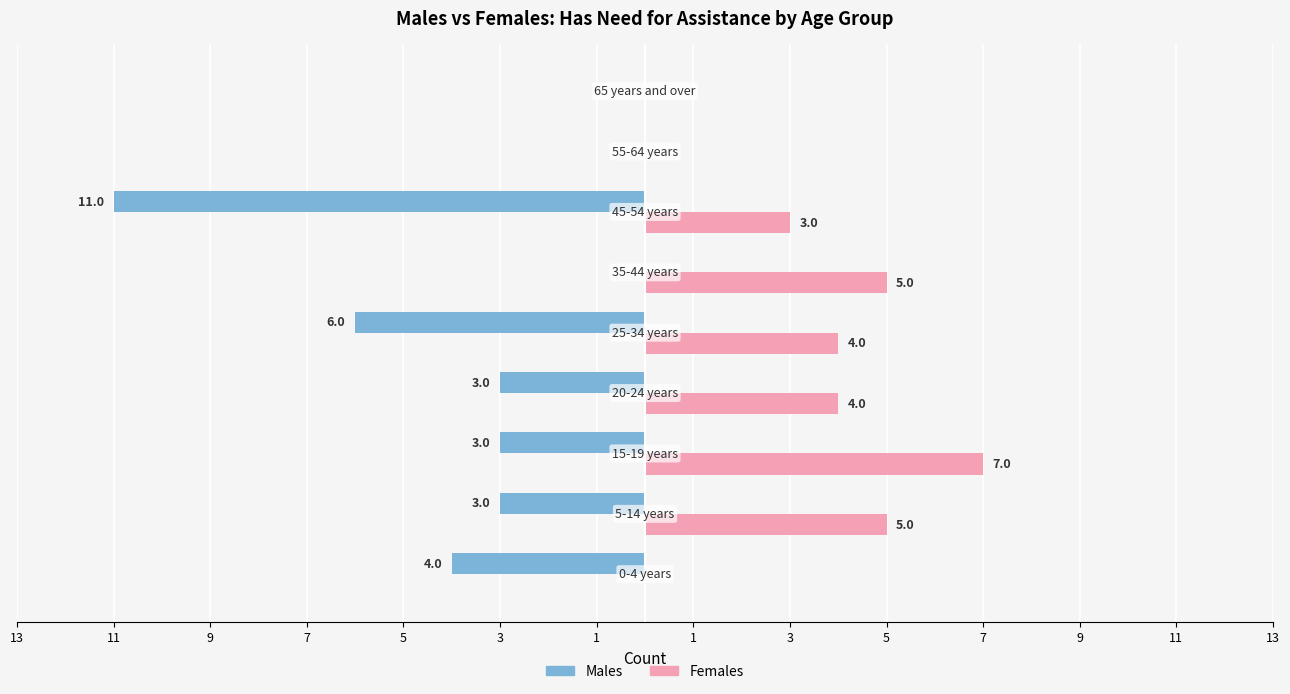

Reading left to right, list all the values displayed in this chart.

Males: -4	-3	-3	-3	-6	0	-11	0	0
Females: 0	5	7	4	4	5	3	0	0